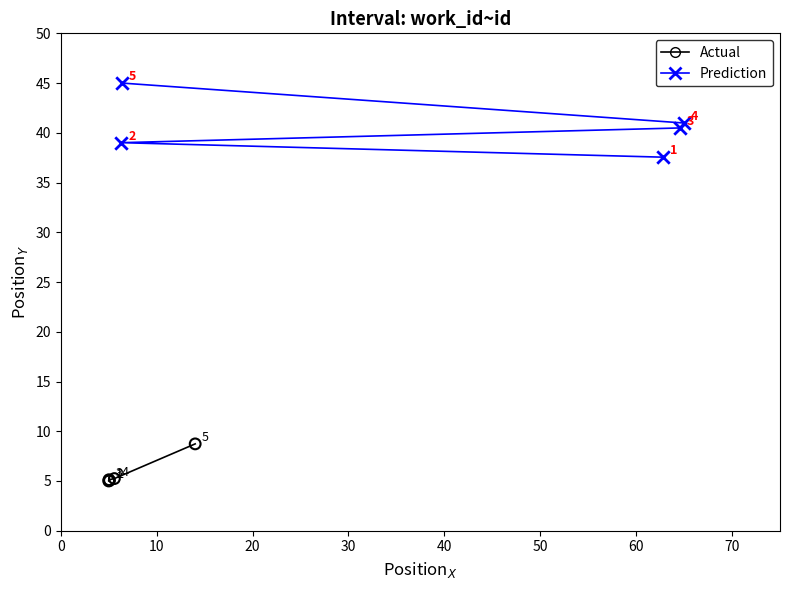

What are all the series names shown in the legend?

Actual, Prediction